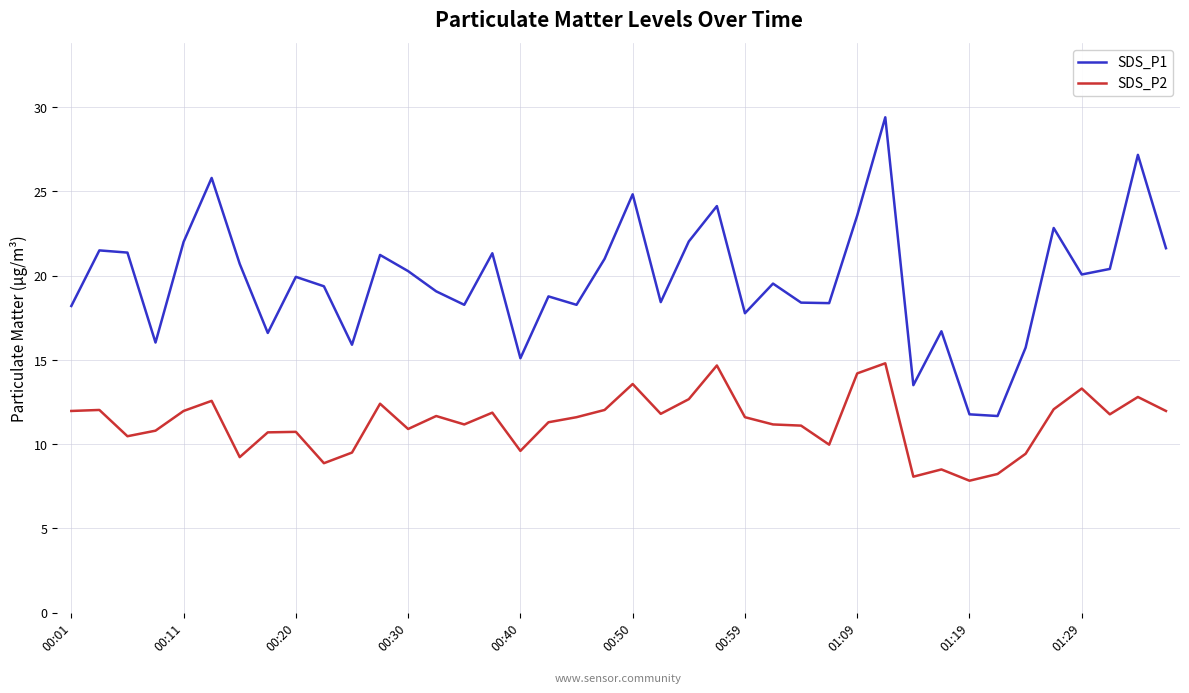

Which series has the largest range (max minus min)?

SDS_P1